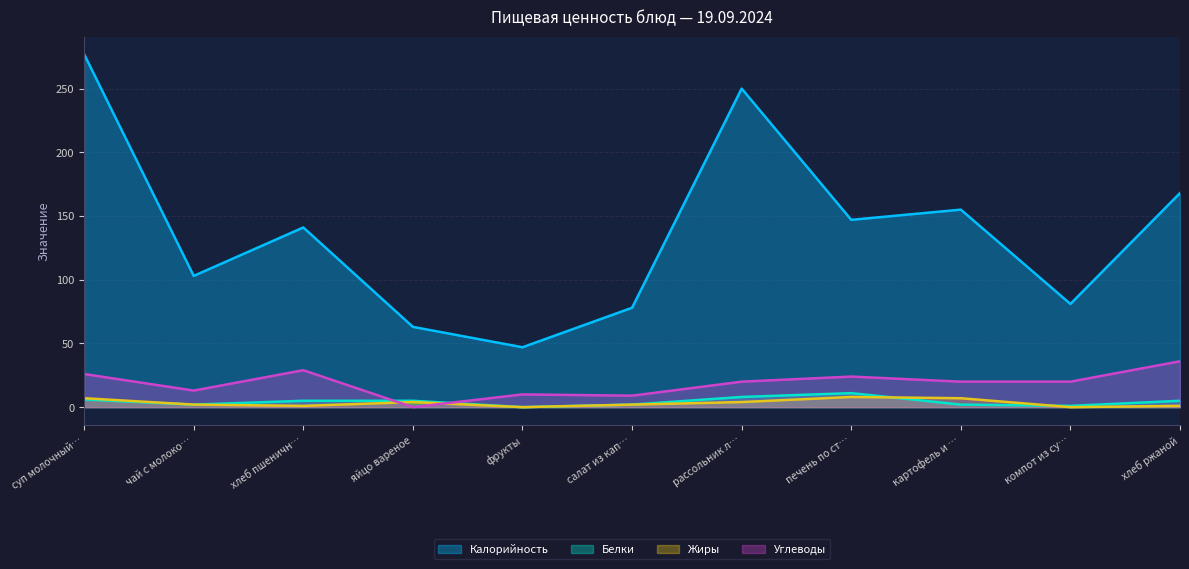

Where is the first local minimum for Белки?

чай с молоко…